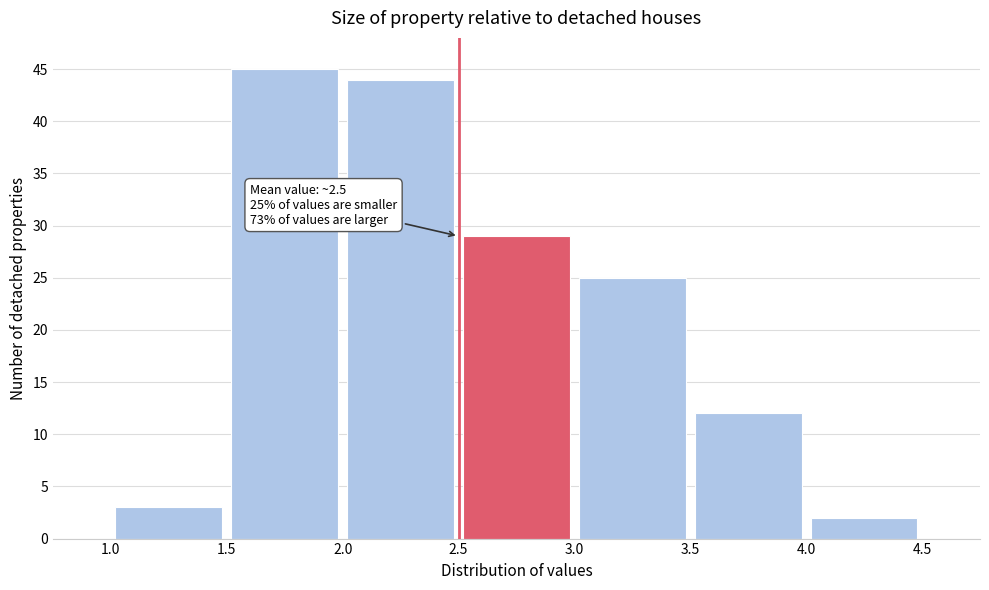

Which range on the x-axis has the tallest bar?

1.5 to 2.0